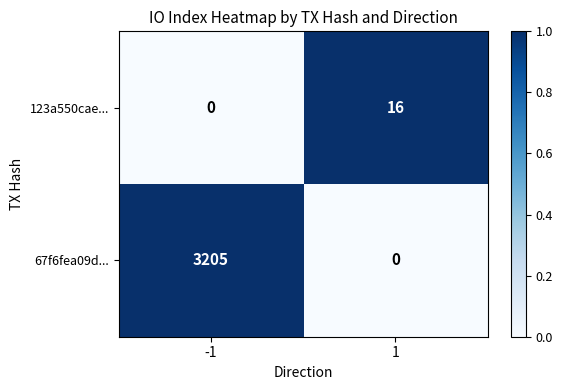

The 67f6fea09d... series shows 5196 at -1. True or false?

False